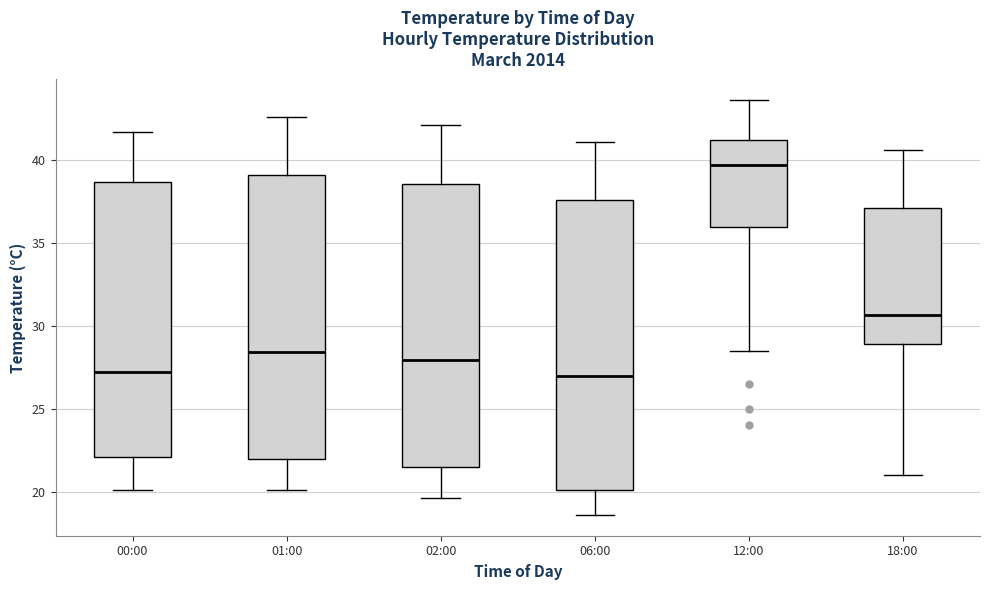

Reading left to right, transcribe this box plot: for each box, give where its median line is, the range the box spans, and where its two whiskers end, as read against the y-axis. The values are not printed on the chart, so give them approximately, as read against the axis.

00:00: median 27.0, box 22.0 to 38.5, whiskers 20.0 to 41.5
01:00: median 28.5, box 22.0 to 39.0, whiskers 20.0 to 42.5
02:00: median 28.0, box 21.5 to 38.5, whiskers 19.5 to 42.0
06:00: median 27.0, box 20.0 to 37.5, whiskers 18.5 to 41.0
12:00: median 39.5, box 36.0 to 41.0, whiskers 28.5 to 43.5
18:00: median 30.5, box 29.0 to 37.0, whiskers 21.0 to 40.5